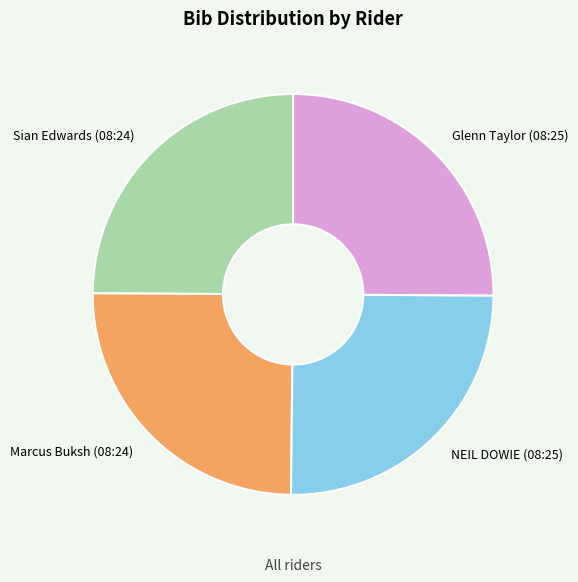

Count the number of slices in the pie.

4